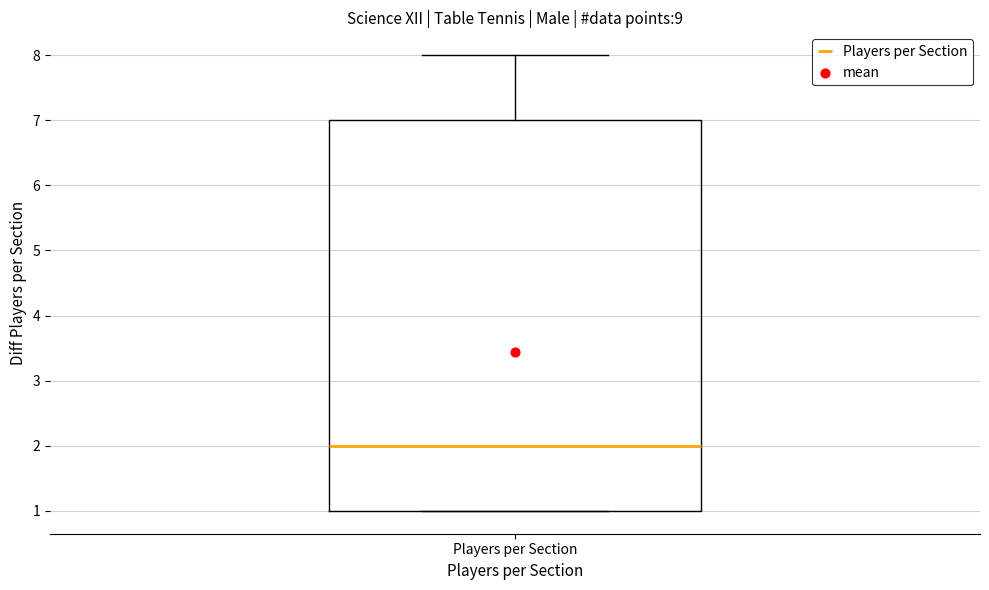

Transcribe this box plot: give where the median line is, the range the box spans, and where the two whiskers end, as read against the y-axis. The values are not printed on the chart, so give them approximately, as read against the axis.

median 2, box 1 to 7, whiskers 1 to 8